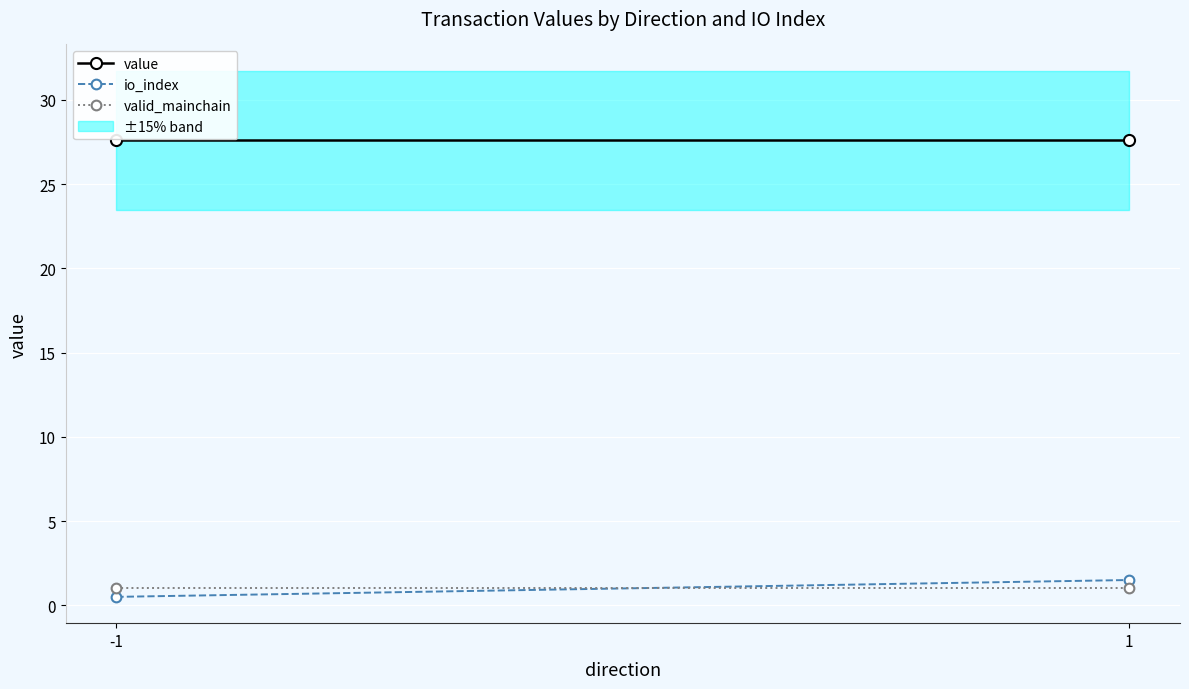

The value of value at 1 is 27.6. True or false?

True